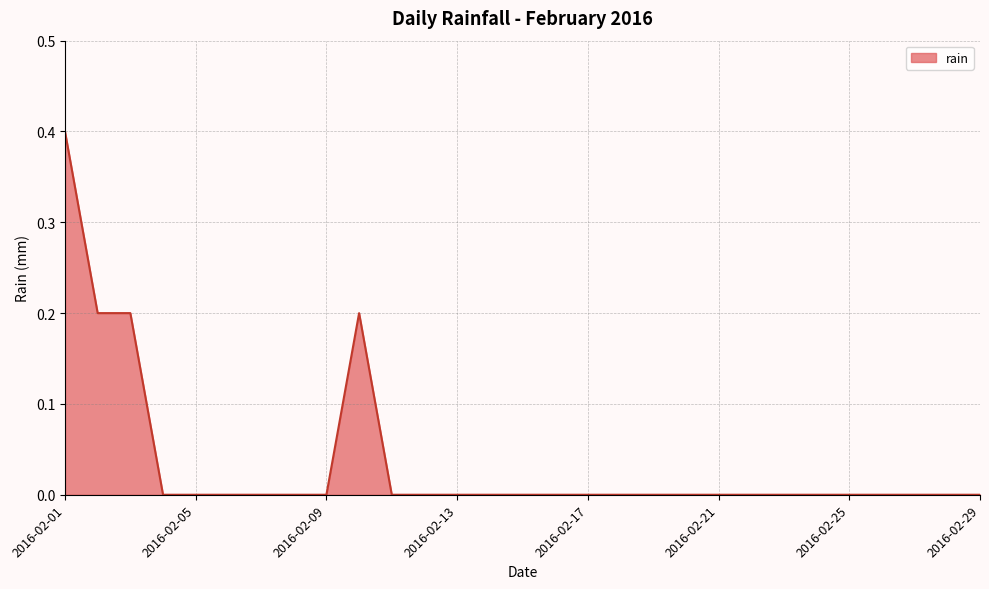

What is the maximum value shown in the chart?

0.4